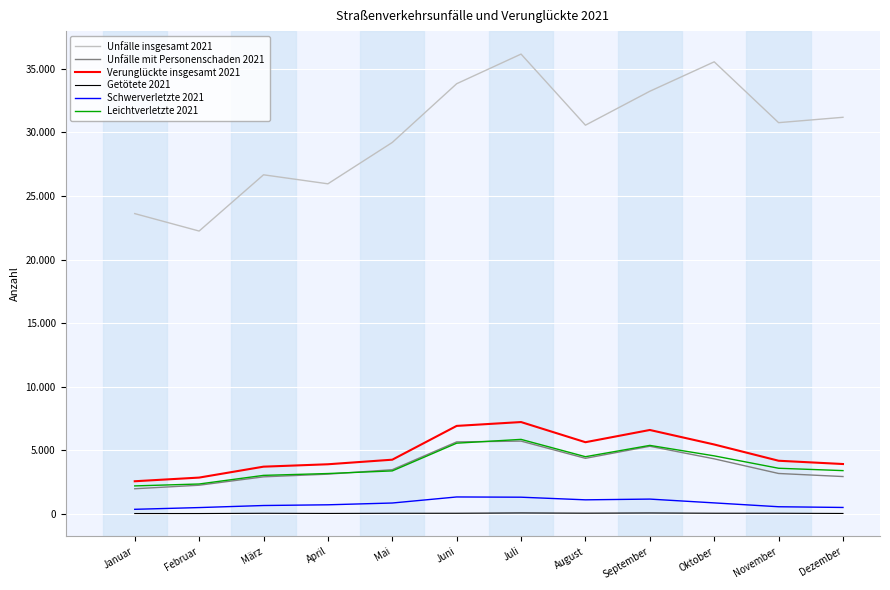

What is the value of the Leichtverletzte 2021 point at the 5th from the left?

3371